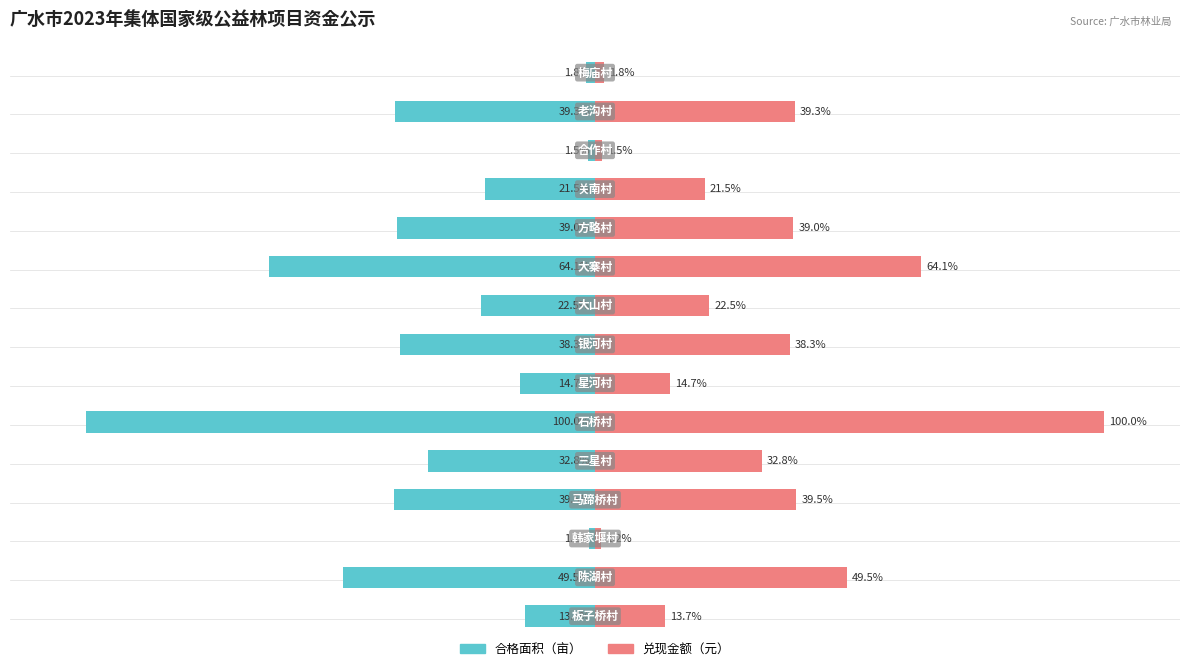

The value of 合格面积 at 8 is -11.1. True or false?

False